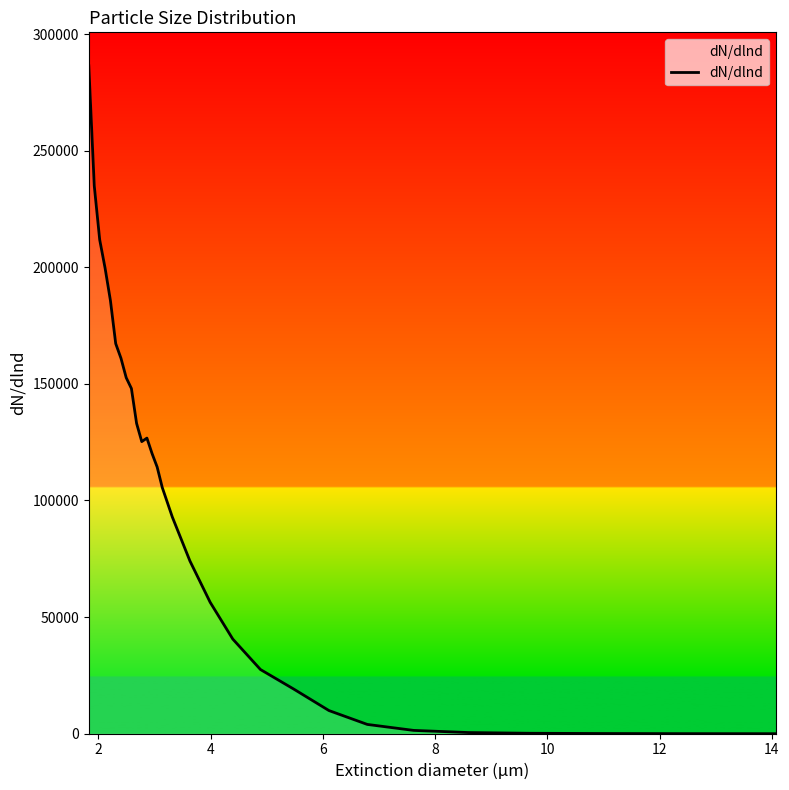

What is the smallest value displayed?

11.0